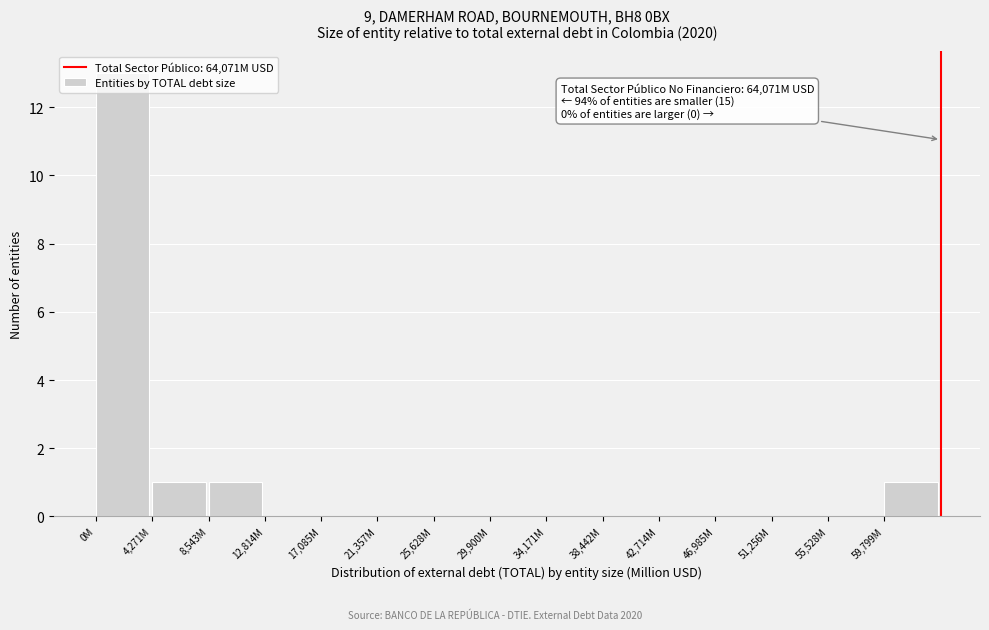

What is the change in value from 46,985M to 59,799M?

+1